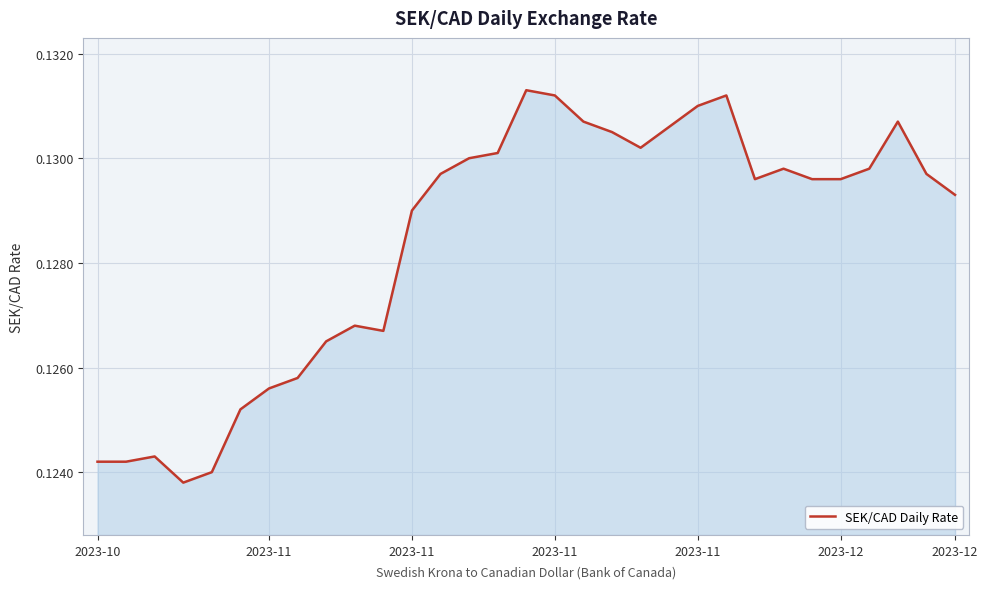

Count the number of data series in this chart.

1